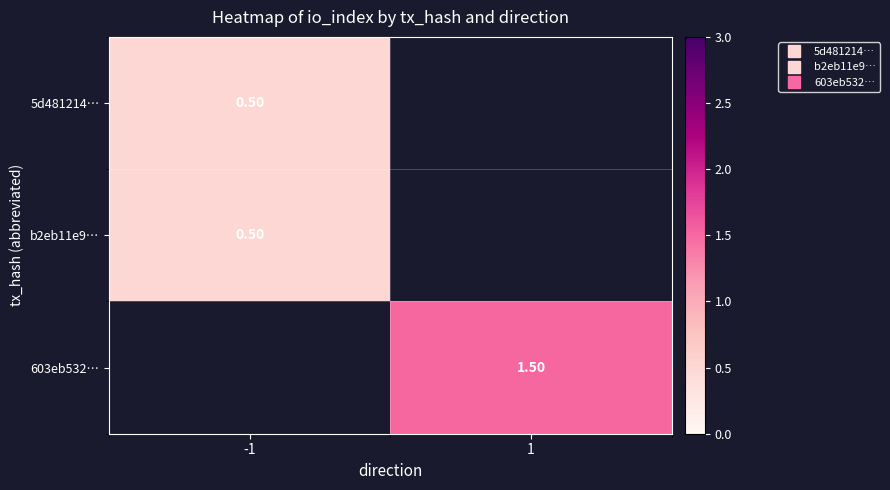

At which category does the chart reach its minimum across all series?

-1